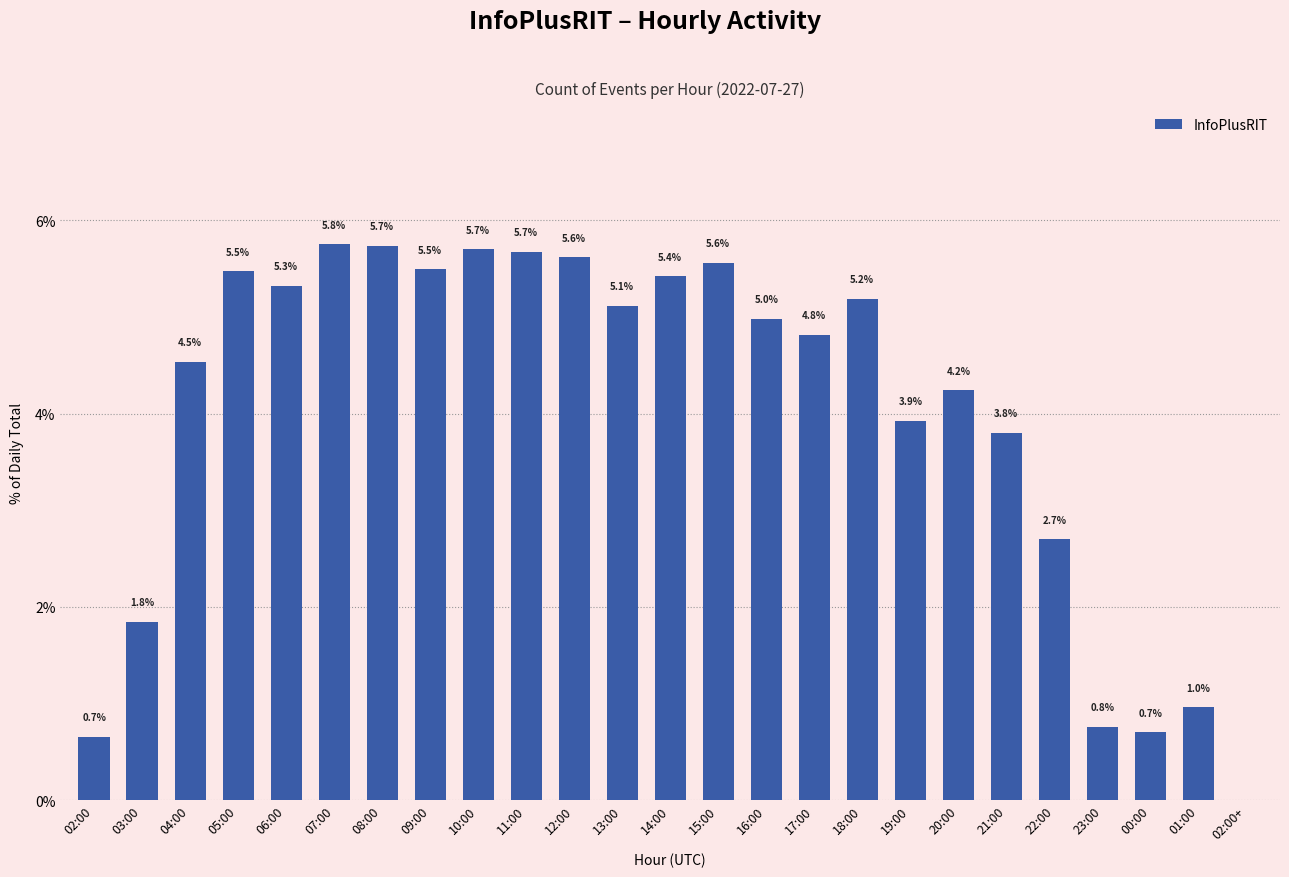

What is the ratio of the value at 04:00 to the value at 05:00?

0.8